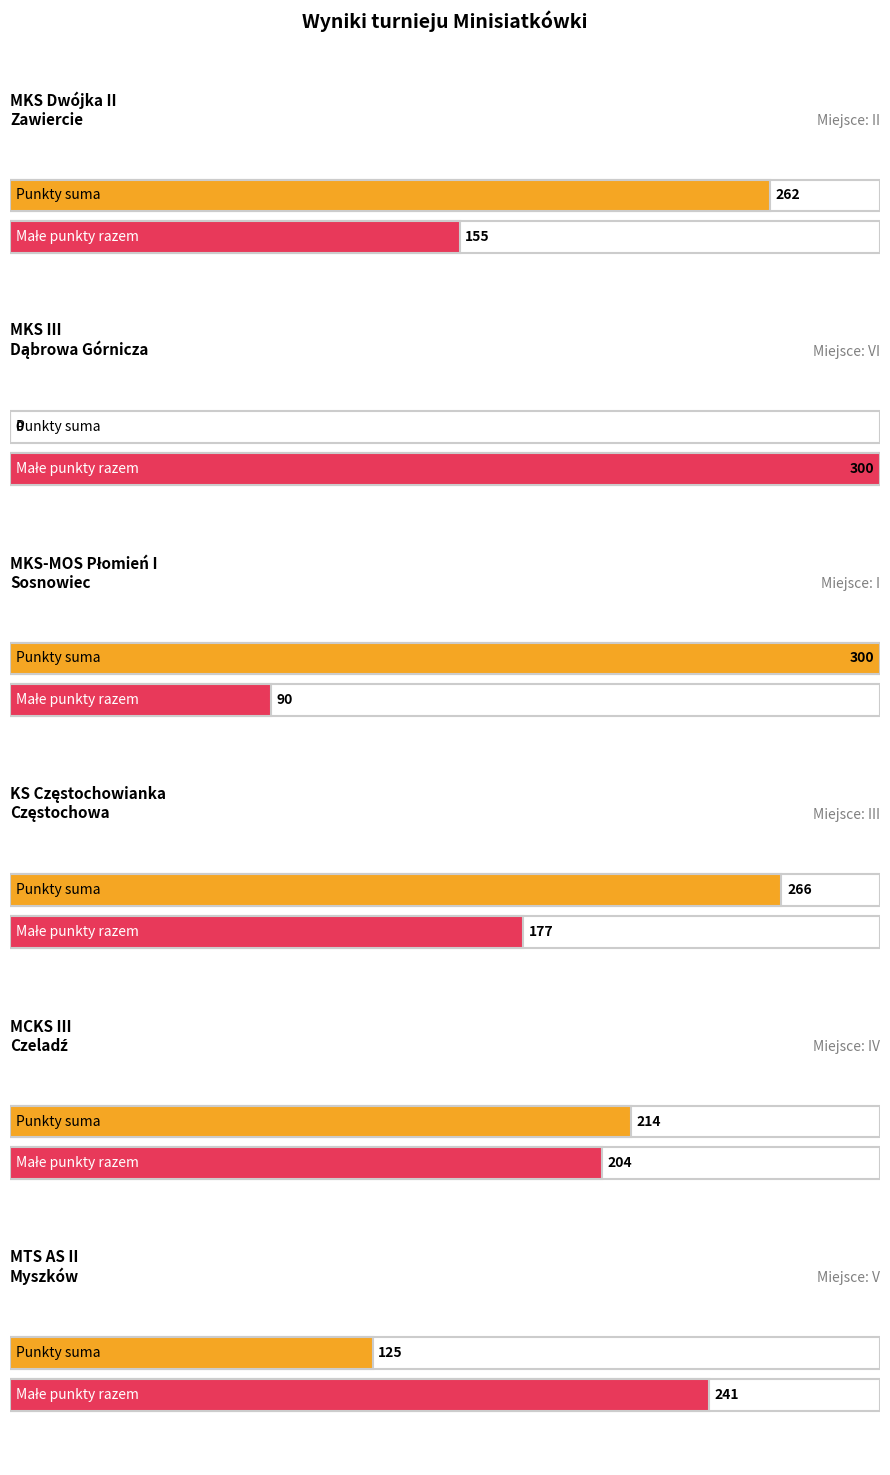

What position from the left is MKS III
Dąbrowa Górnicza?

2